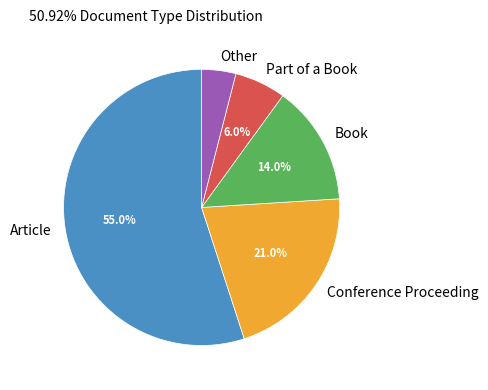

Which has a higher value, Book or Part of a Book?

Book